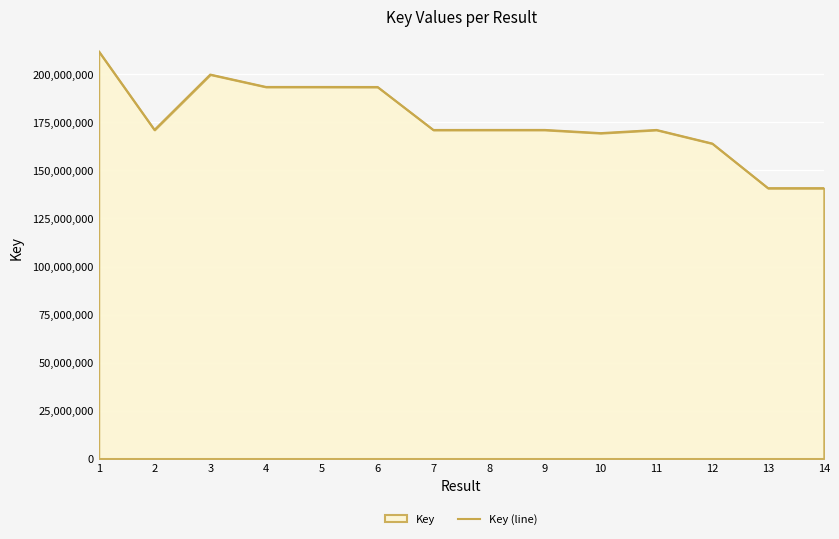

How many lines are shown in the chart?

1